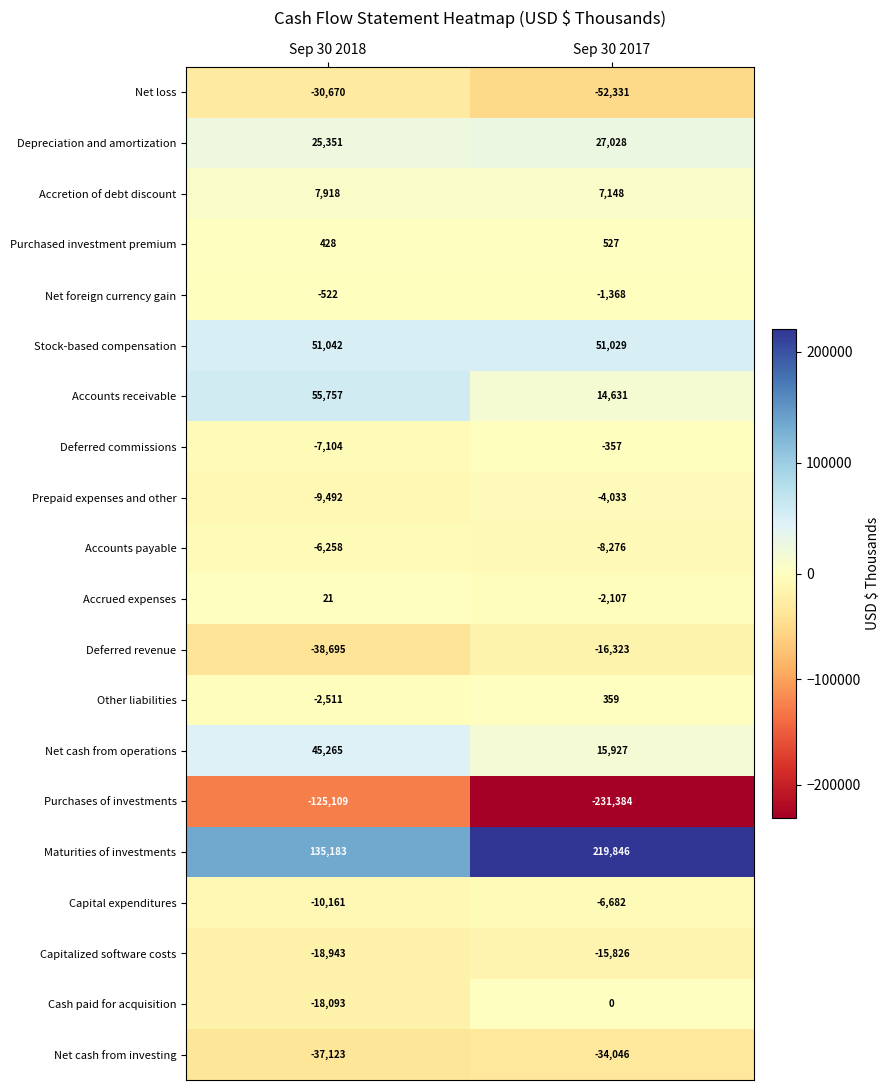

What is the sum of all Deferred commissions values?

-7461